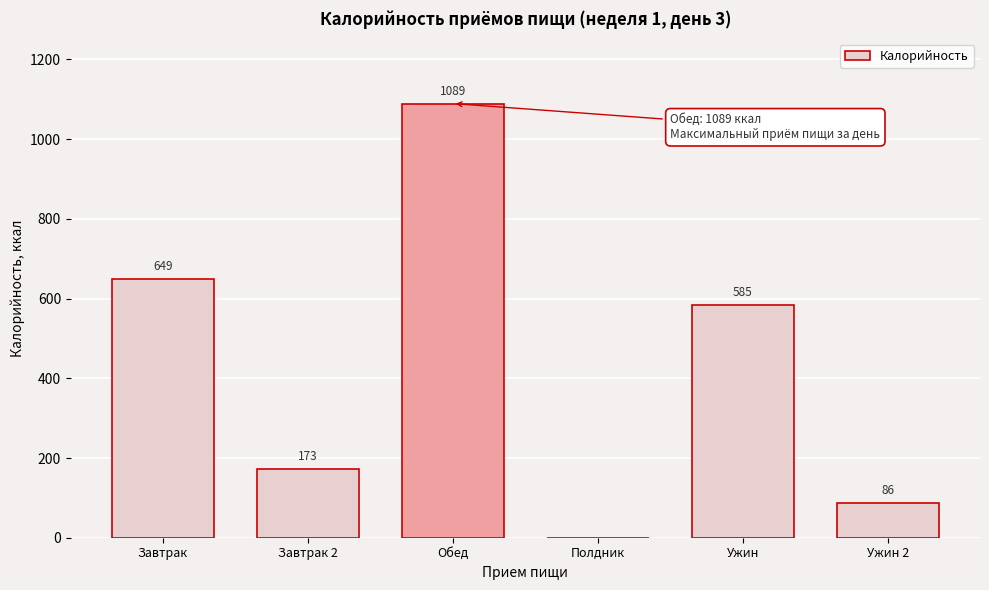

True or false: the data shows 173.1 at Завтрак 2.

True